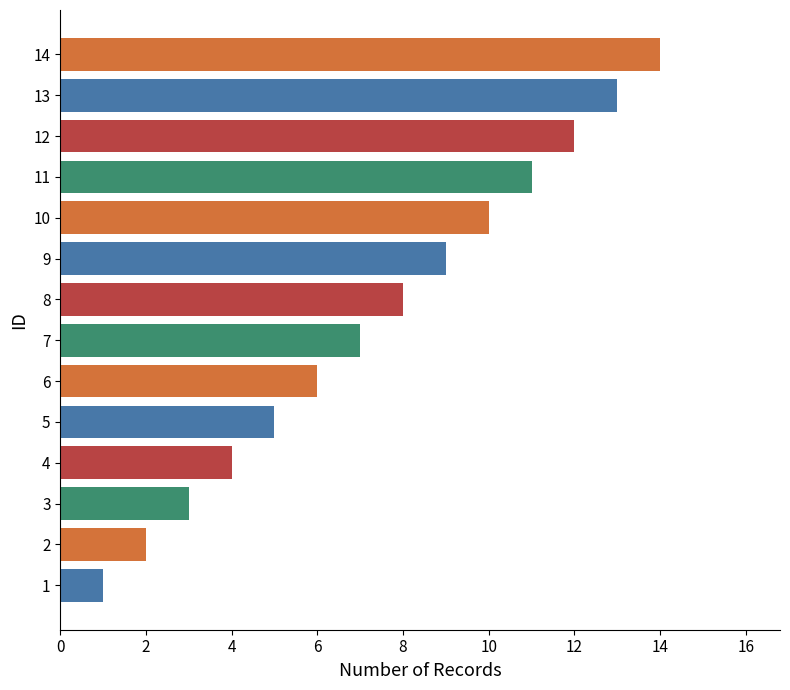

What is the difference between the maximum and minimum values?

13